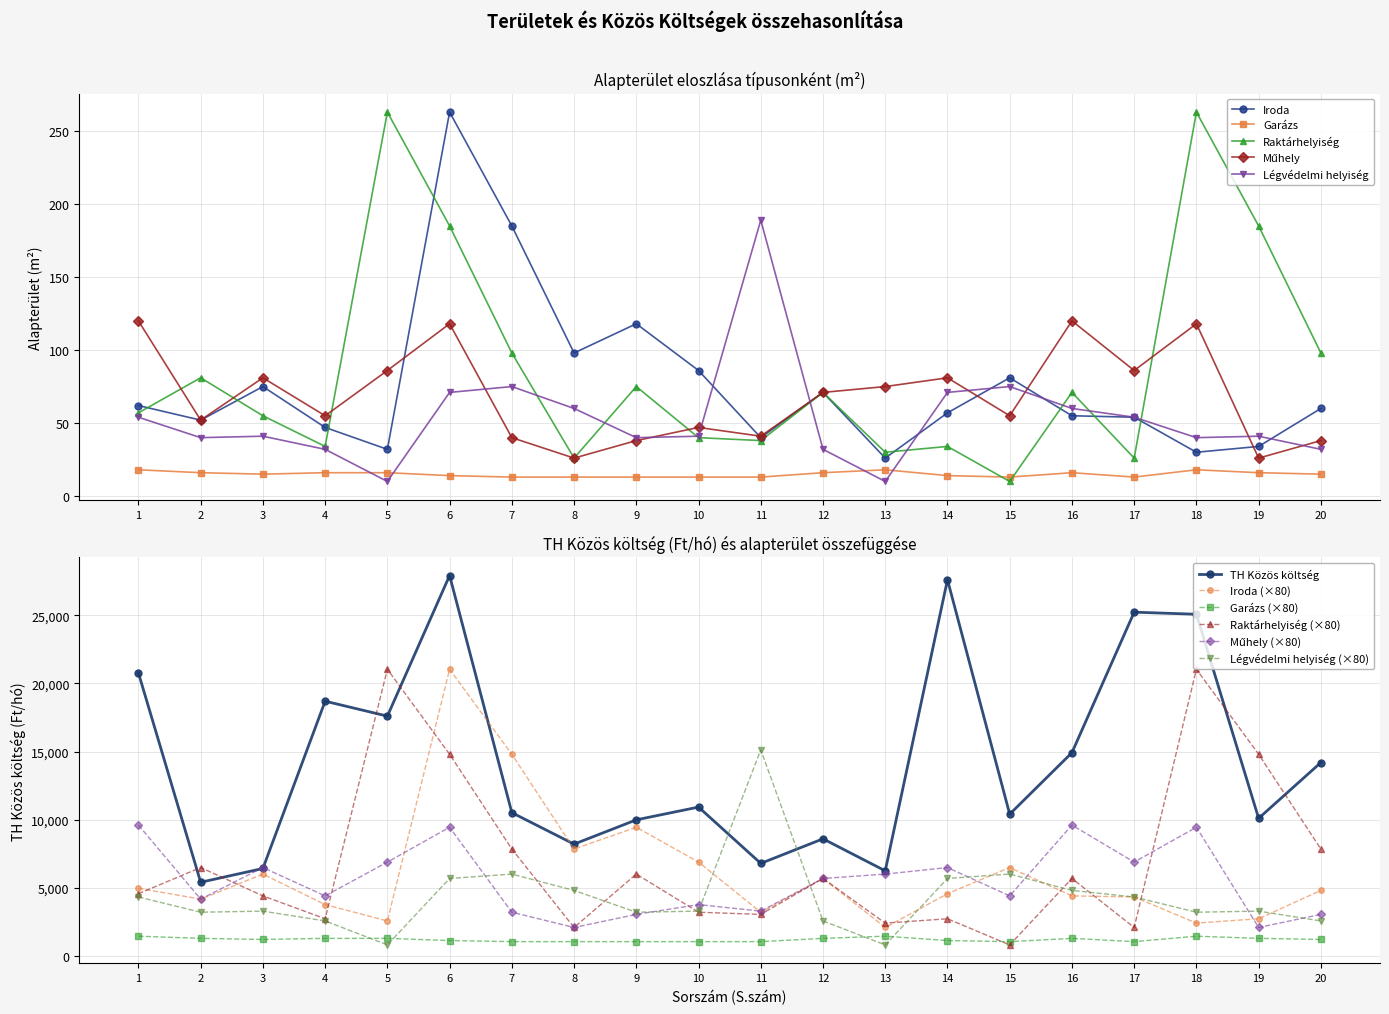

At which label does Raktárhelyiség reach its minimum?

15